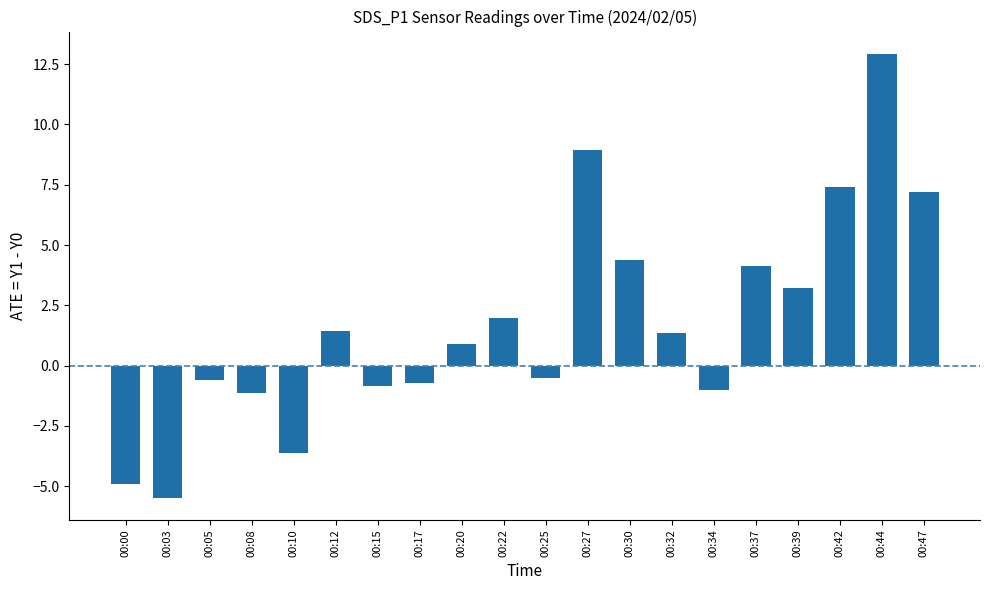

Which has a higher value, 00:27 or 00:37?

00:27